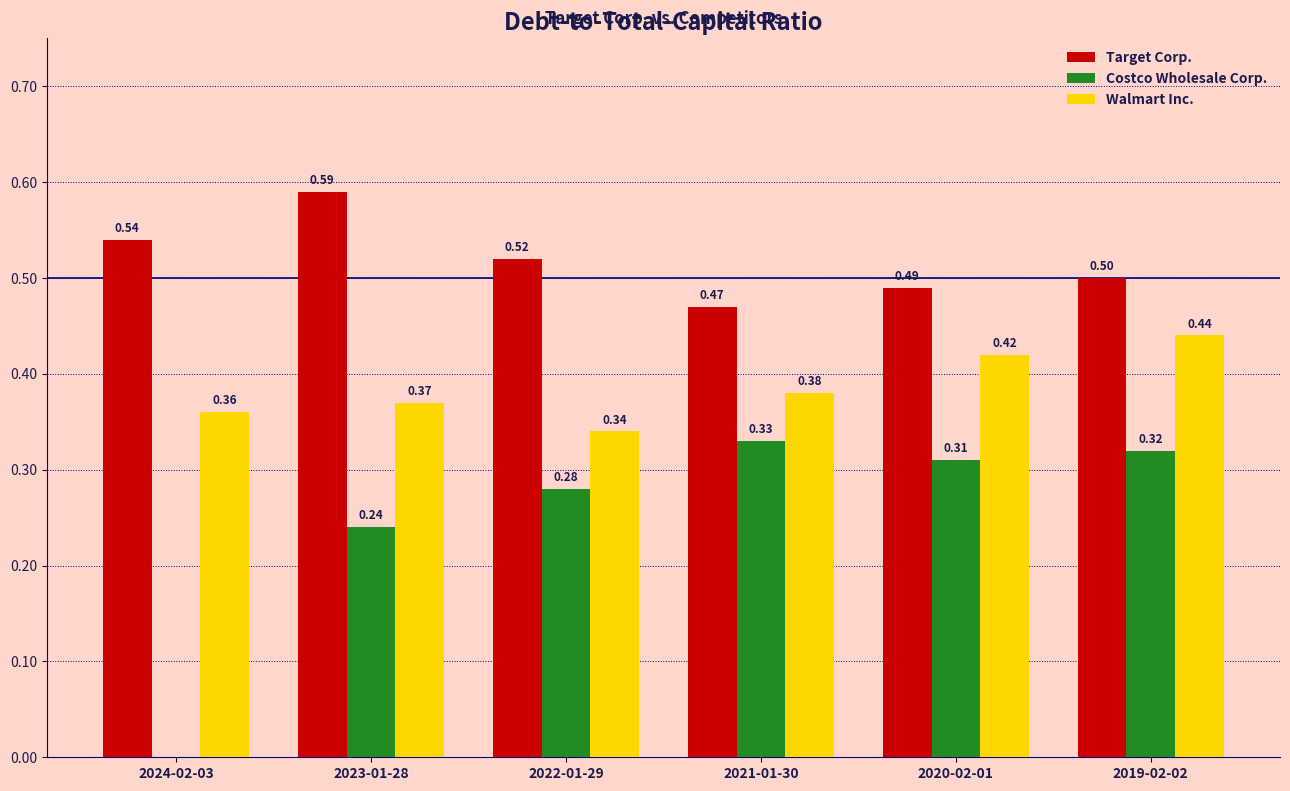

The Costco Wholesale Corp. series shows 0.3 at 2023-01-28. True or false?

False